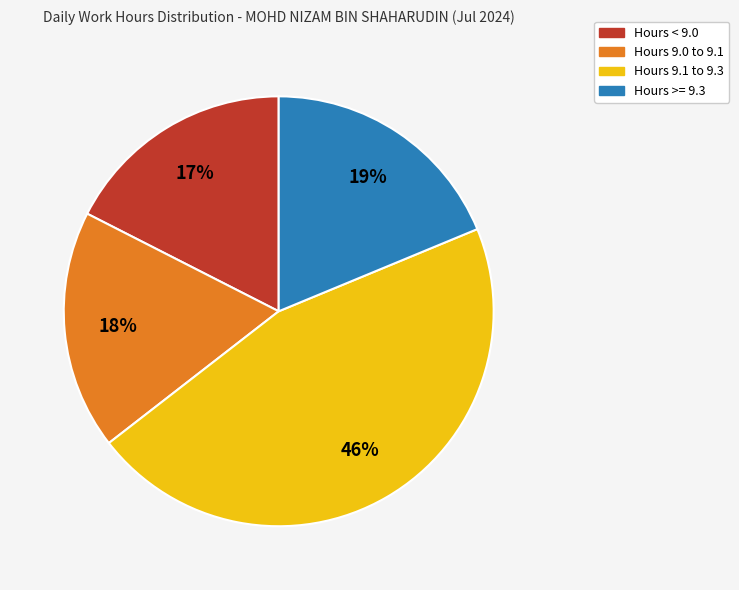

Does any single category account for the majority?

No